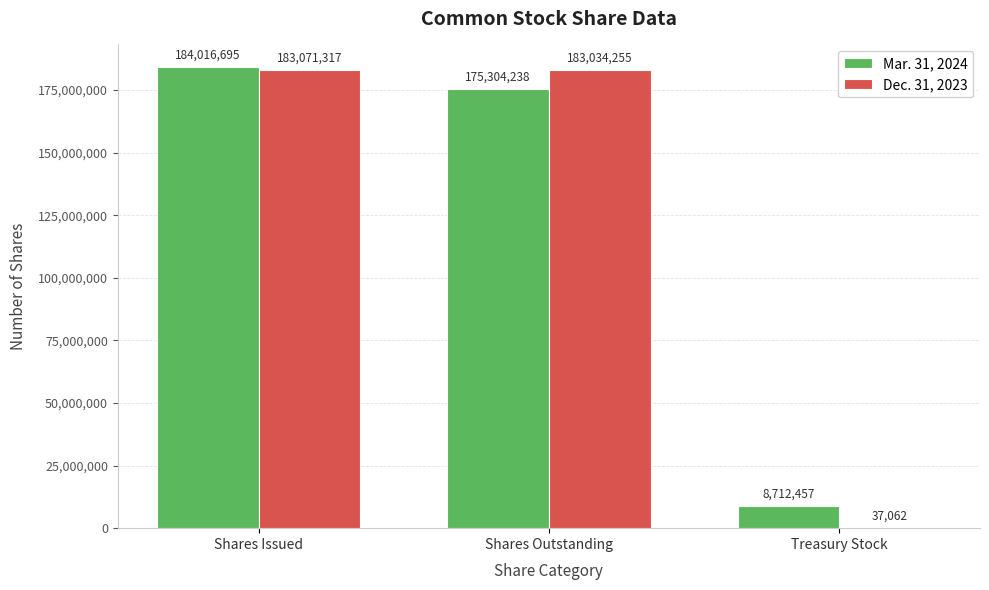

Count the number of categories in the chart.

3